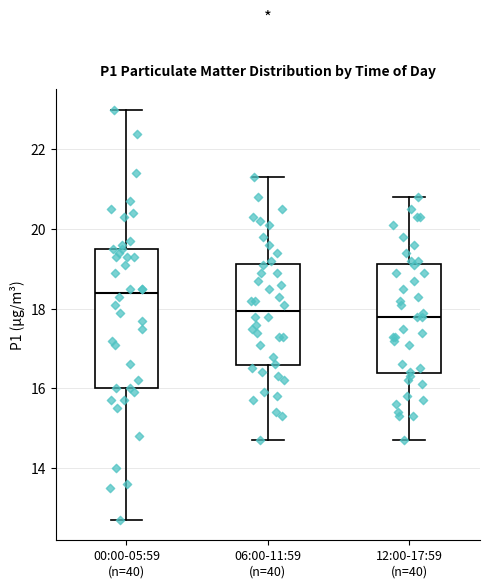

Where is the upper edge of the box for 00:00-05:59 (n=40) on the y-axis? The values are not printed on the chart, so give them approximately, as read against the axis.

19.6